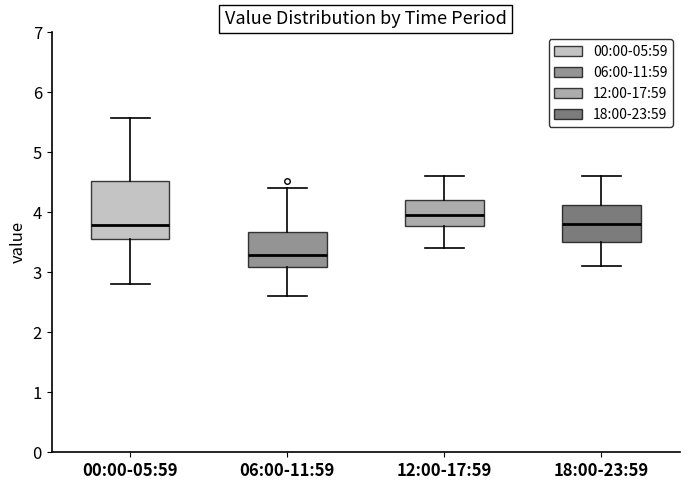

Where is the lower edge of the box for 18:00-23:59 on the y-axis? The values are not printed on the chart, so give them approximately, as read against the axis.

3.5